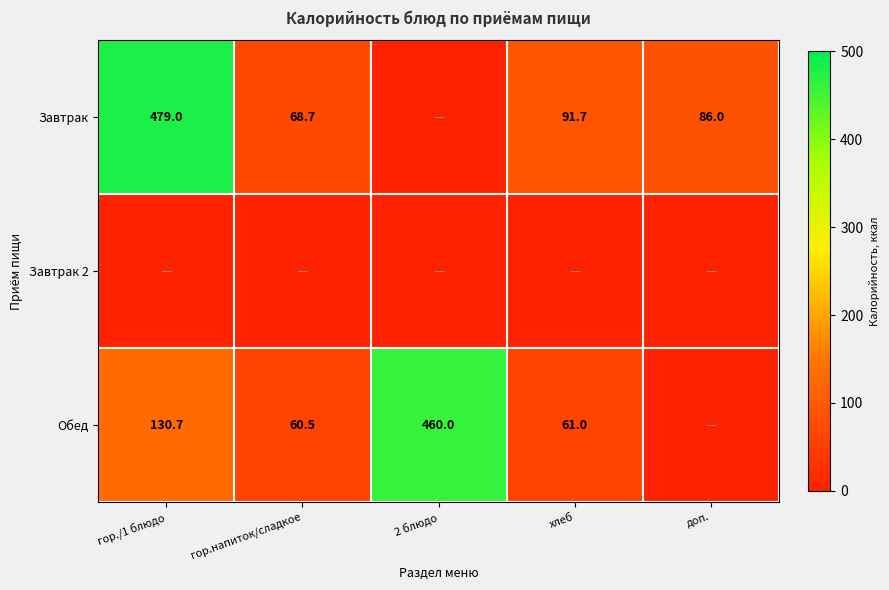

At which category is the sum across all series the highest?

гор./1 блюдо